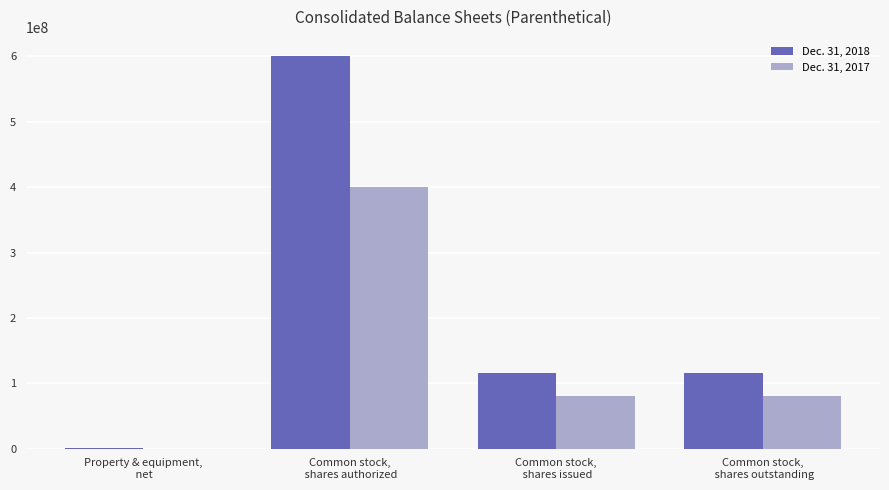

Which series changed the most between Property & equipment,
 net and Common stock,
 shares authorized?

Dec. 31, 2018